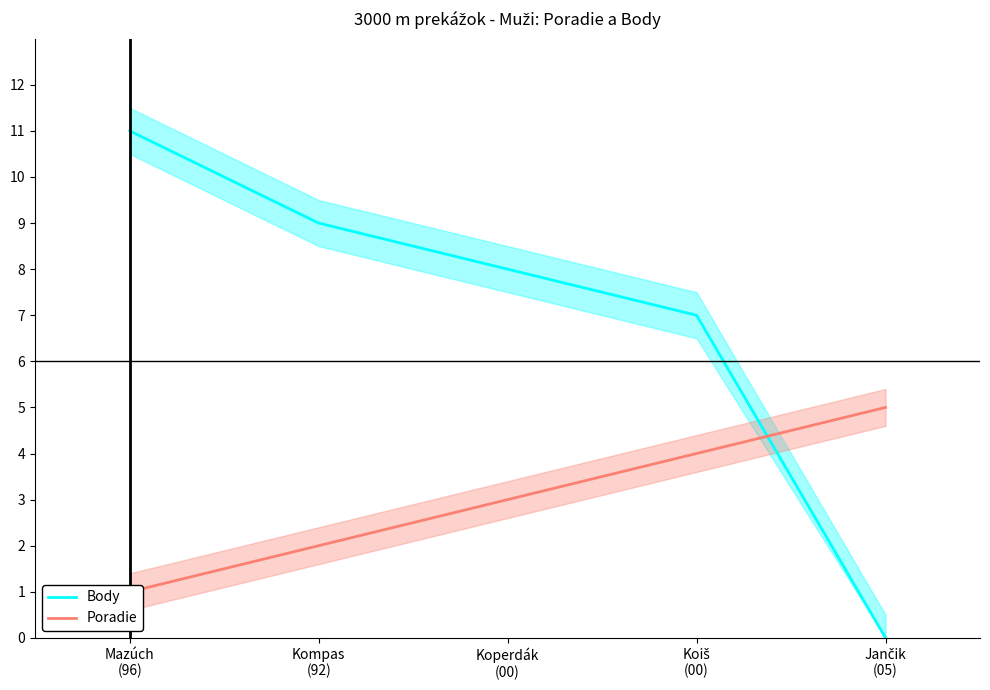

What is the highest value of the Body series?

11